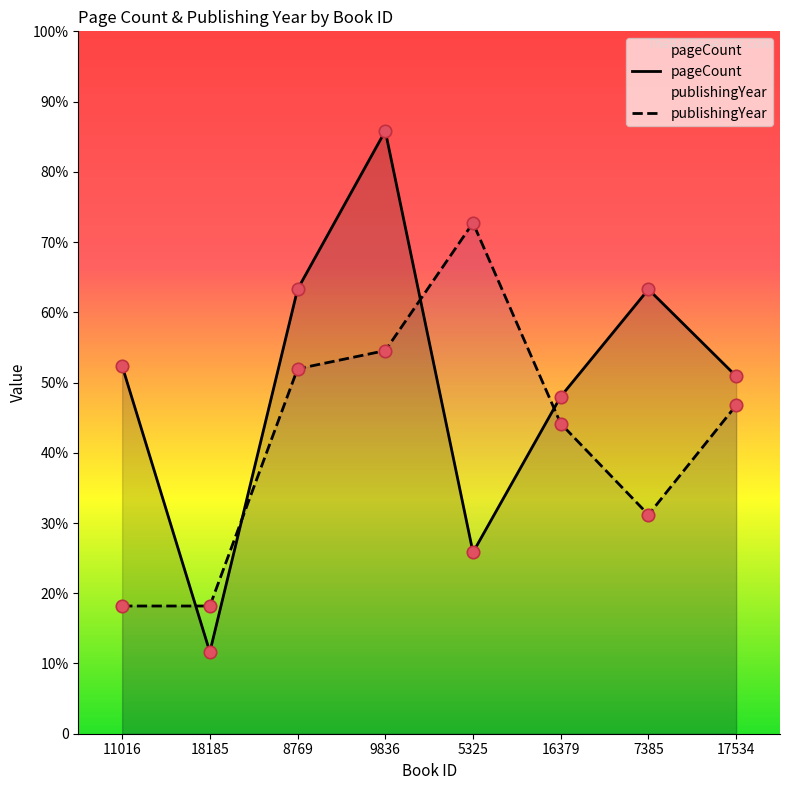

Which series has the largest total across all categories?

pageCount